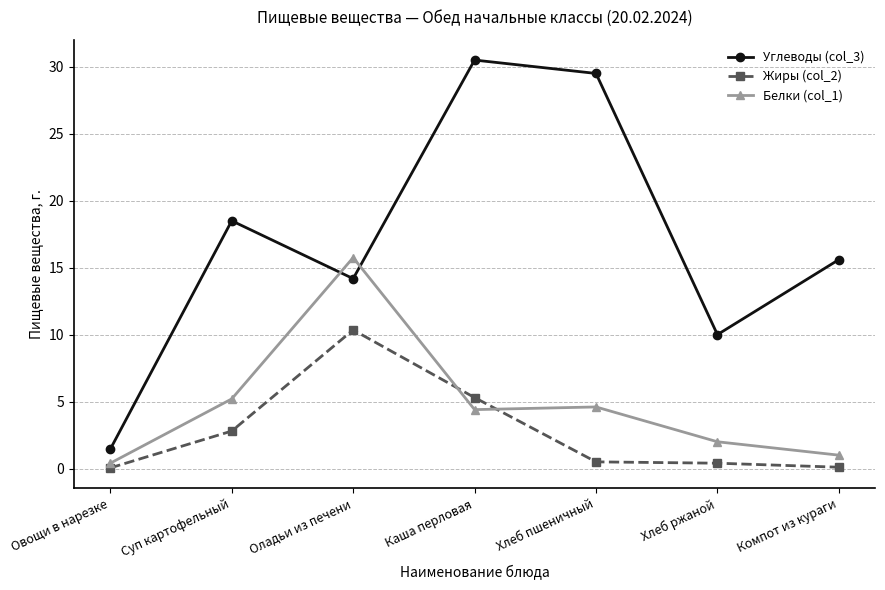

What is the average value of the Жиры (col_2) series?

2.8